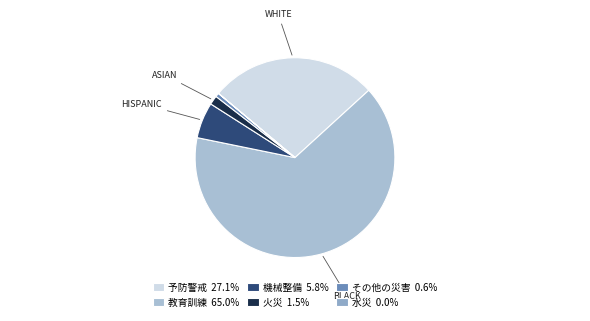

To the nearest percent, what is the combined percentage of 予防警戒 and 水災?

27%